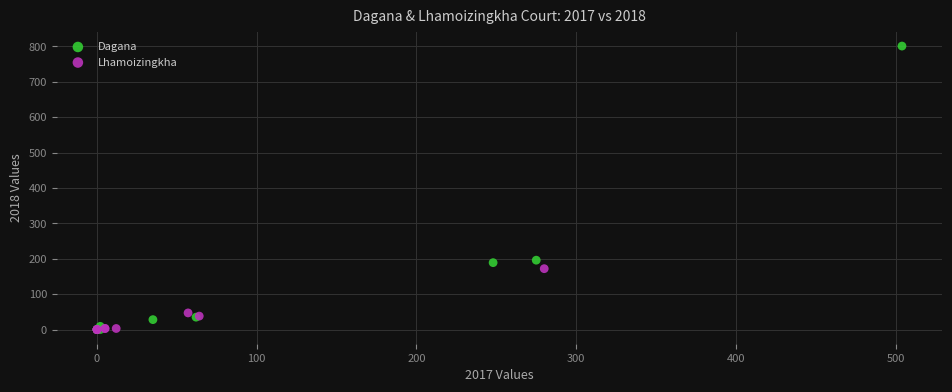

Which series has the widest spread of Y values?

Dagana